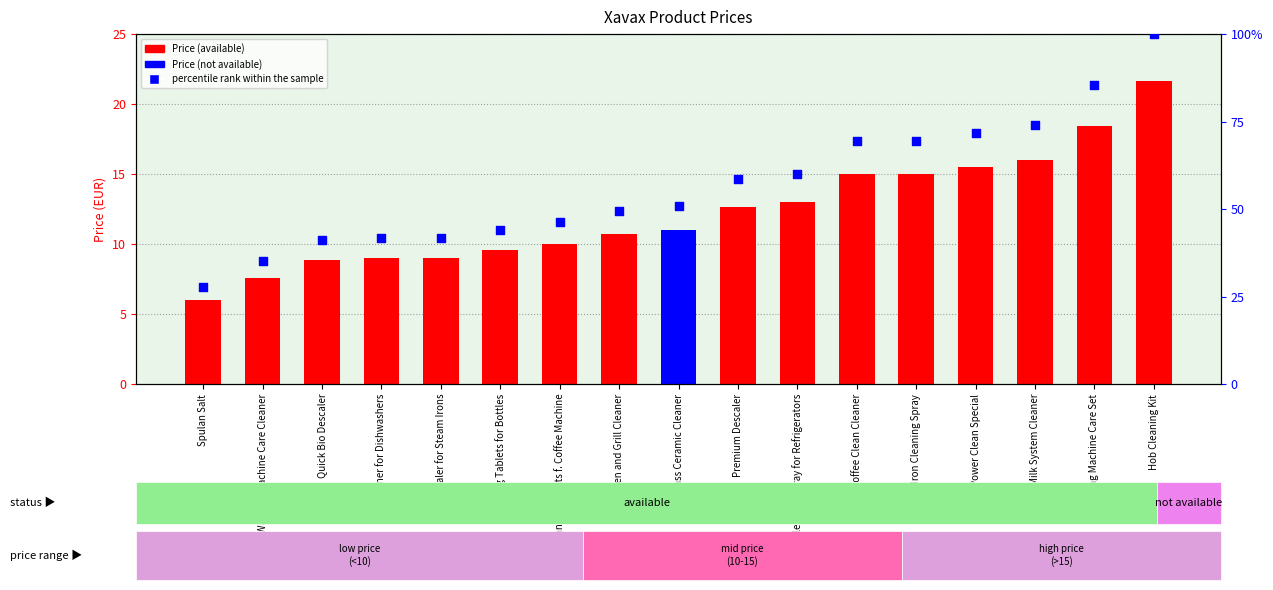

Which series has the largest Y range (max minus min)?

percentile rank within the sample